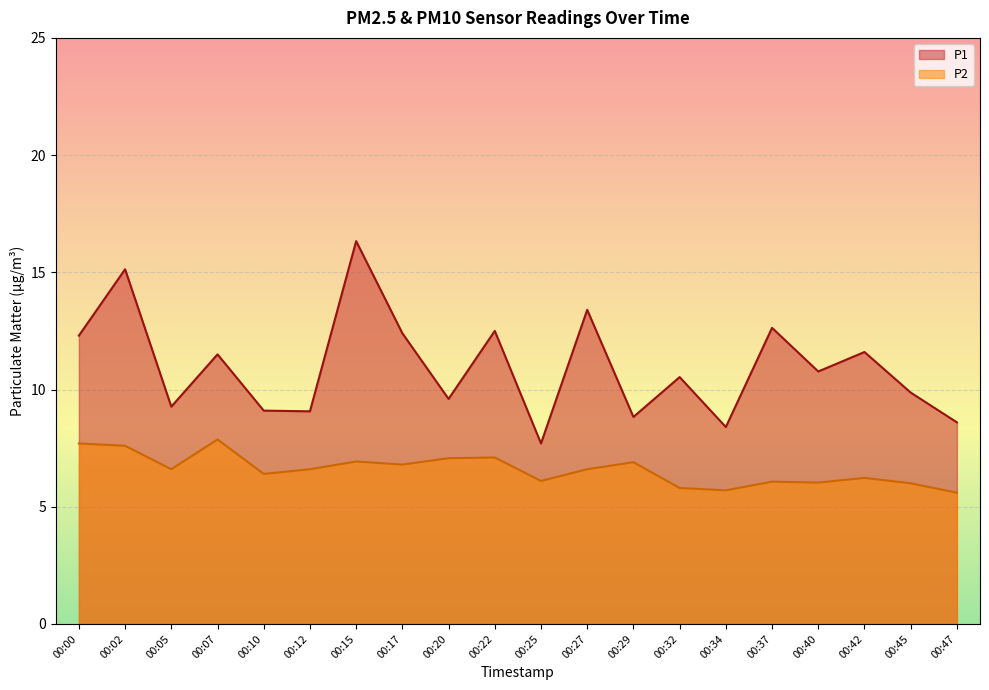

At 00:34, list the series in order from smallest to largest.

P2, P1